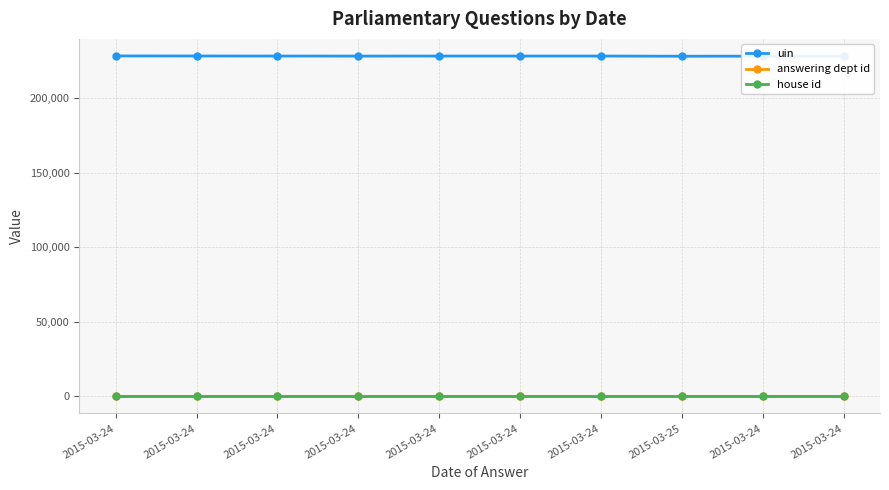

What are all the series names shown in the legend?

uin, answering dept id, house id